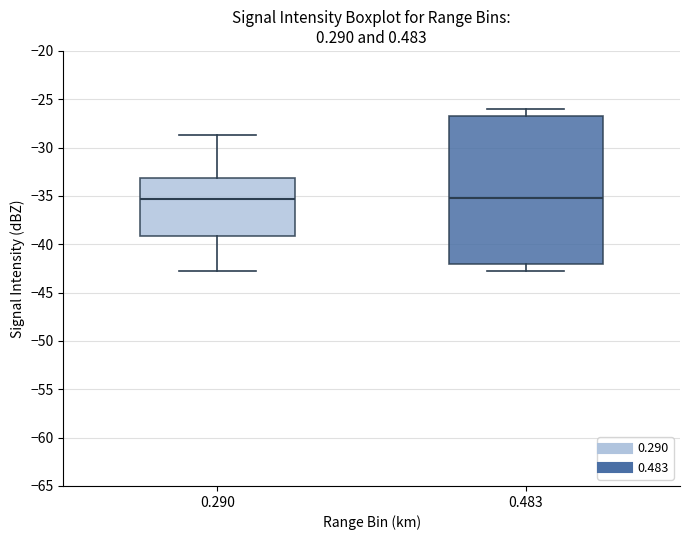

Where is the upper edge of the box at x = 0.483 on the y-axis? The values are not printed on the chart, so give them approximately, as read against the axis.

-26.5